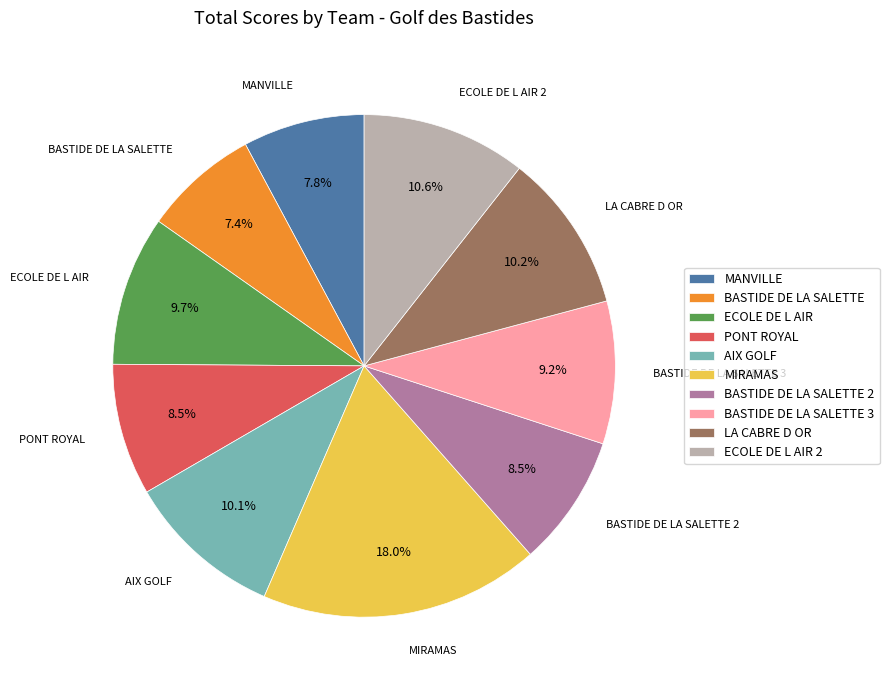

To the nearest percent, what is the difference between the largest and smallest slice percentages?

11%